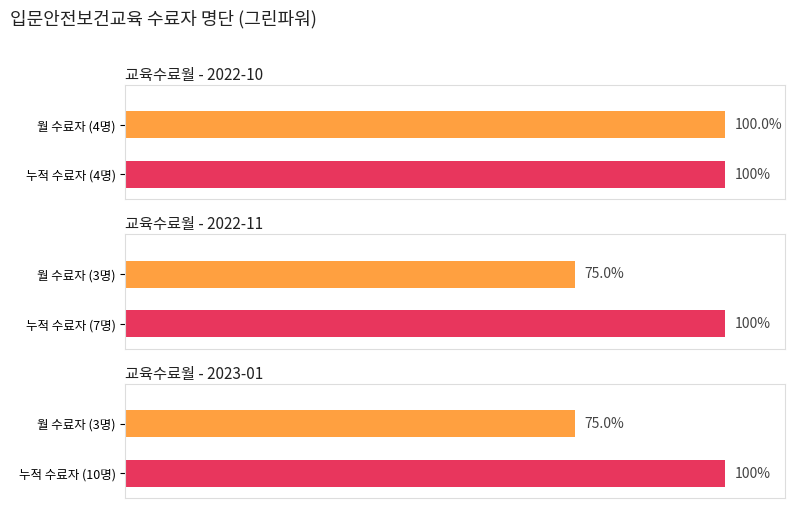

True or false: the data shows 3 at 2022-11.

True